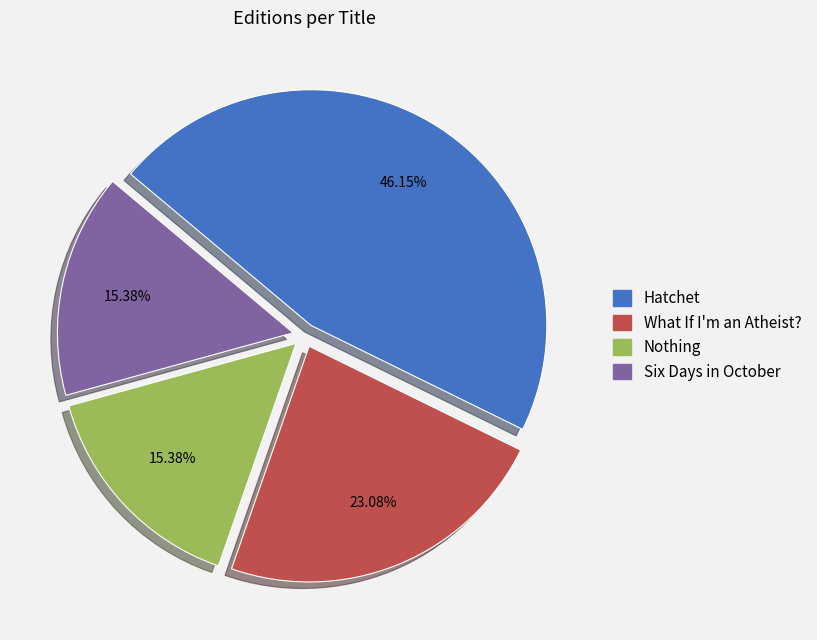

Which category has the biggest portion of the pie?

Hatchet